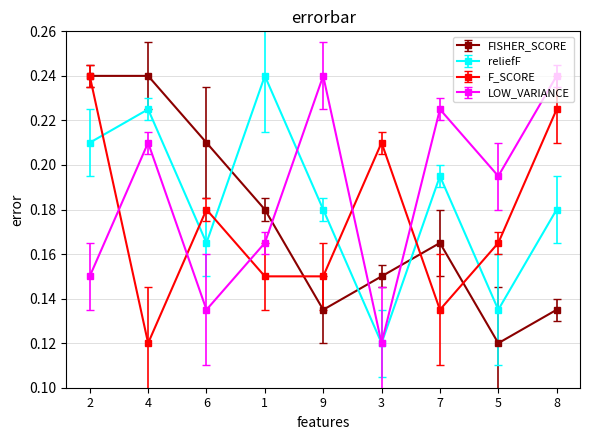

What is the label of the 2nd point from the right?

5